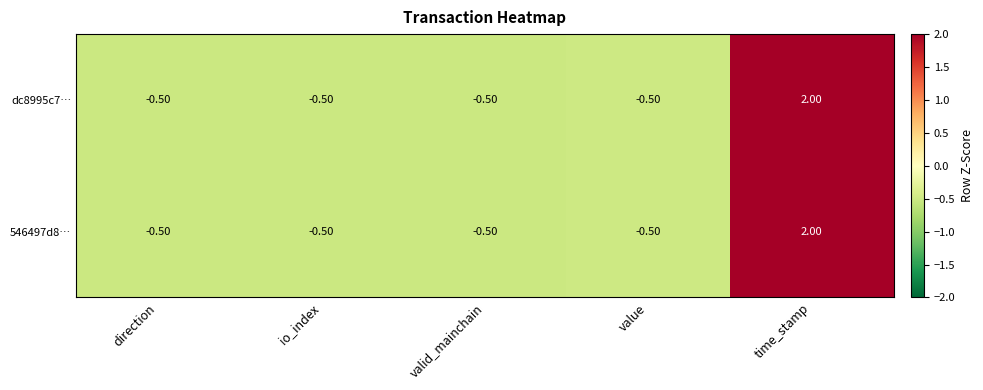

How many values in the dc8995c7… series exceed 0?

1